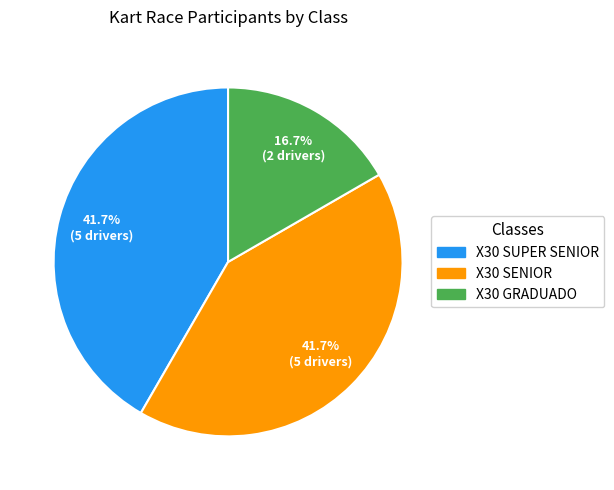

To the nearest percent, what percentage of the pie is X30 GRADUADO?

17%